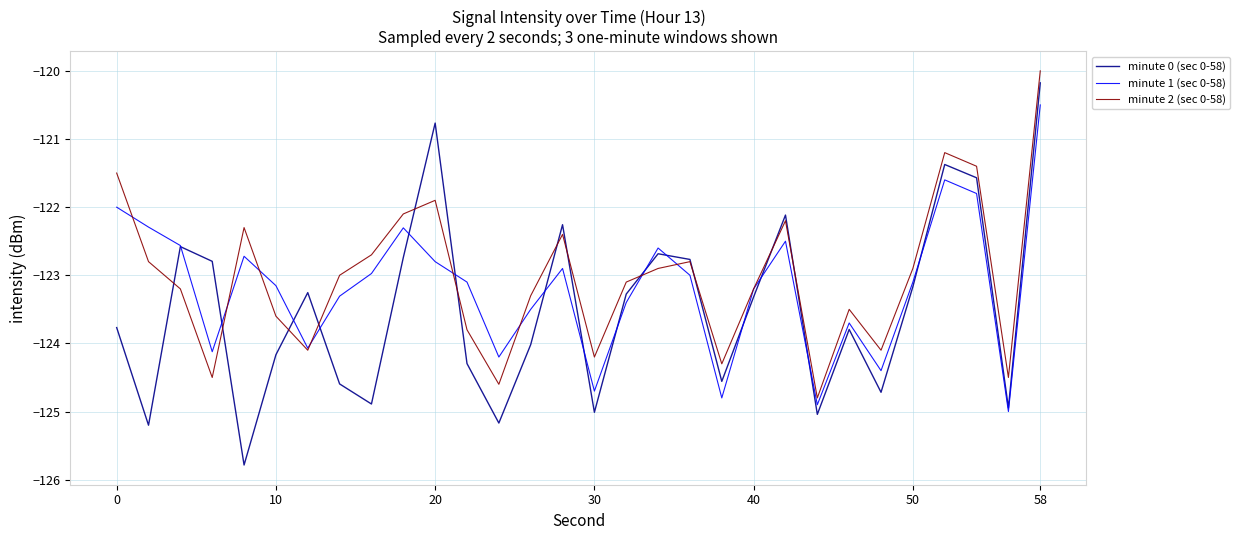

Does the chart have visible grid lines?

Yes